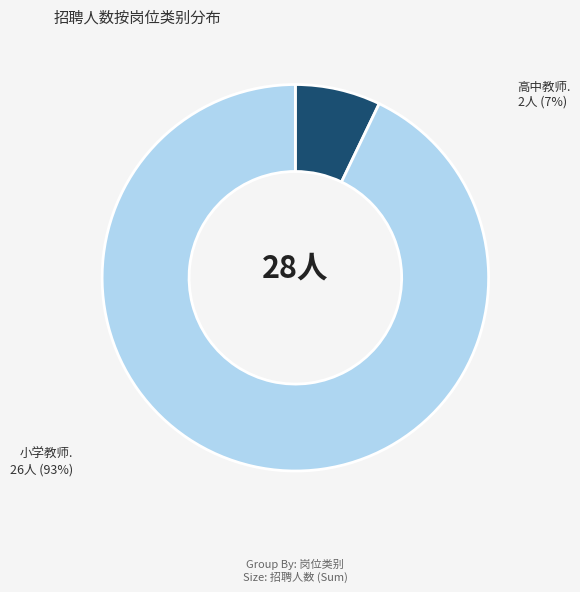

How many slices are in this pie chart?

2